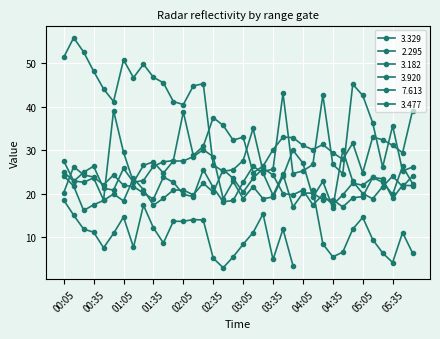

Where does the 3.477 series first go above 30?

00:55